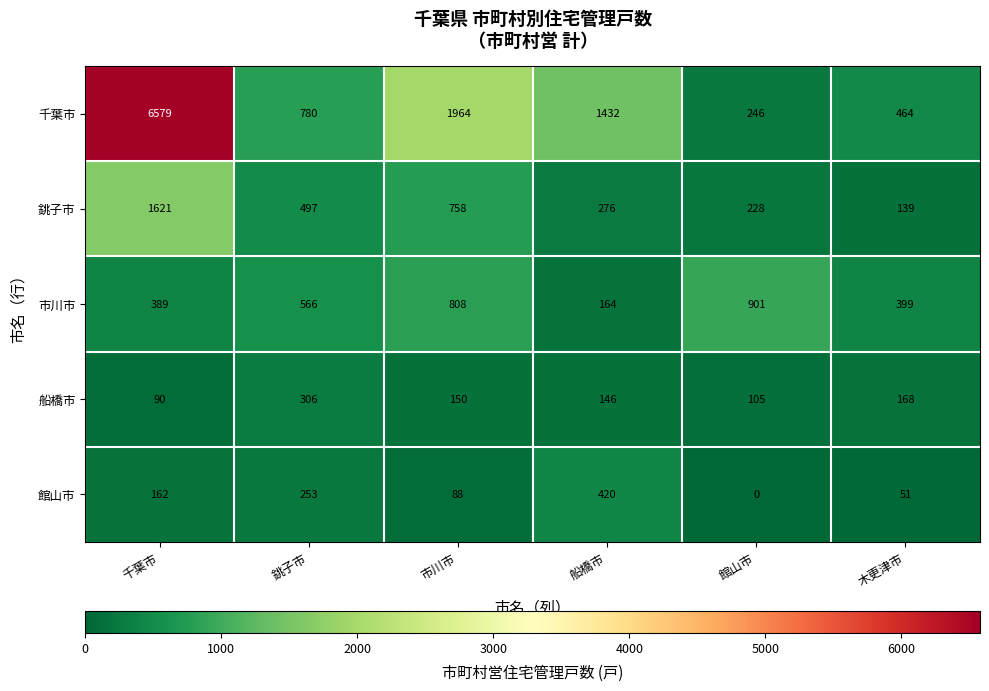

How many categories are shown in the chart?

6